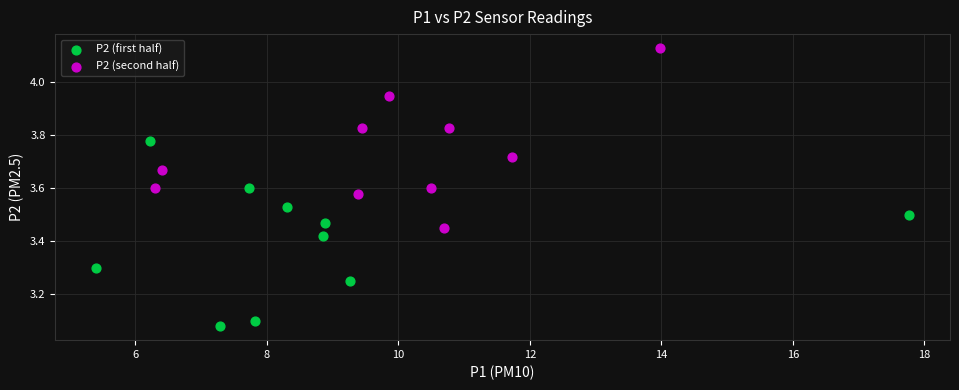

Which series reaches the minimum Y coordinate?

P2 (first half)